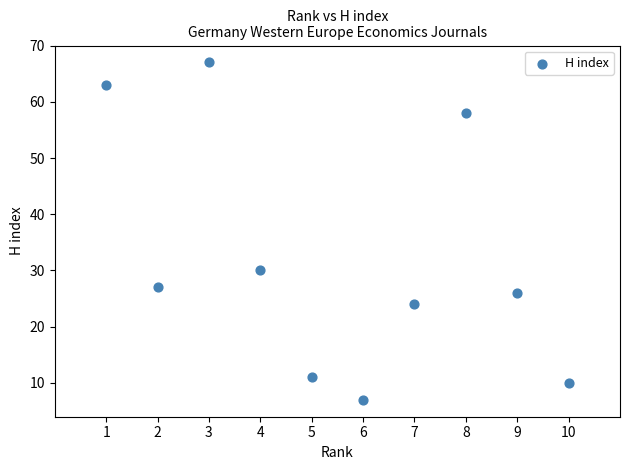

What is the average X value?

6